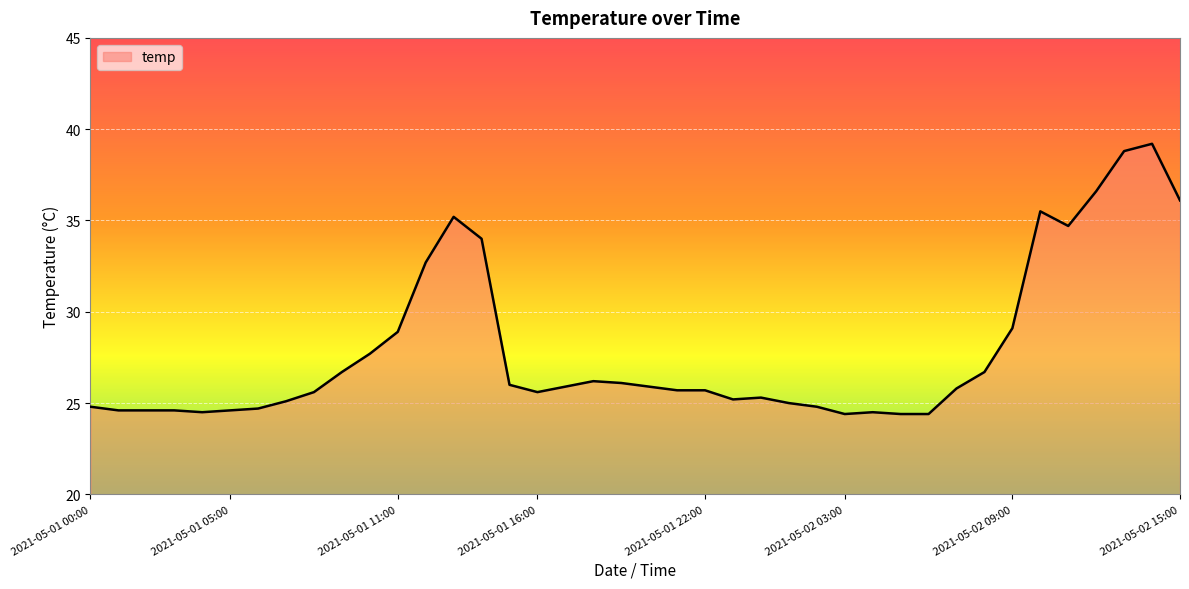

What is the maximum value shown in the chart?

39.2